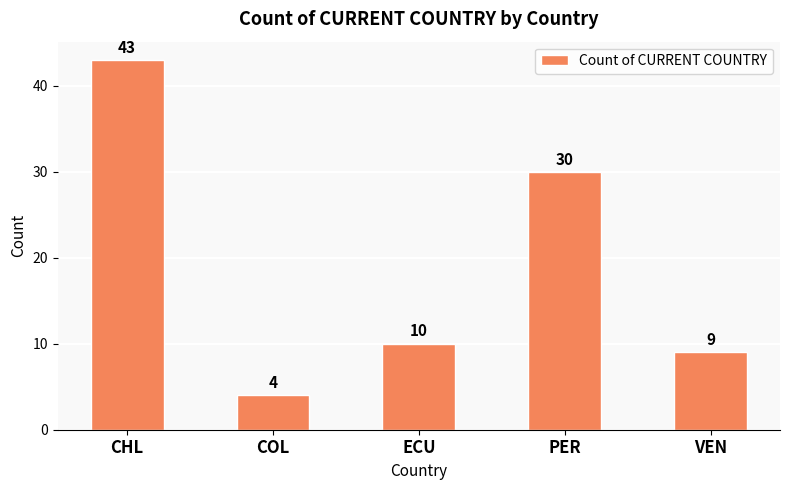

What is the maximum value shown in the chart?

43